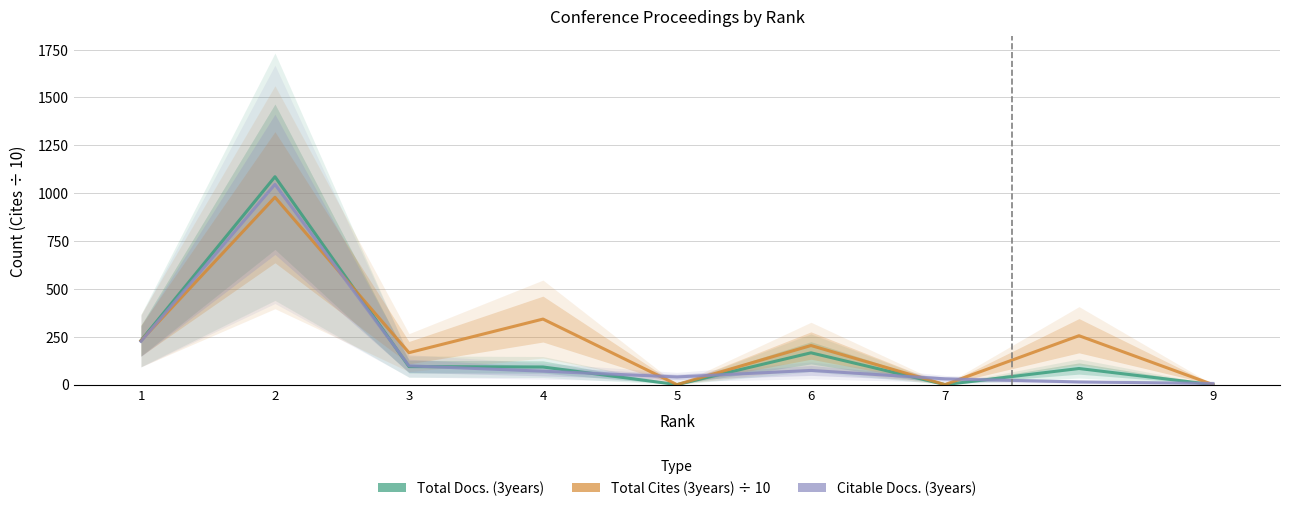

How many times do Citable Docs. (3years) and Total Docs. (3years) cross each other?

7